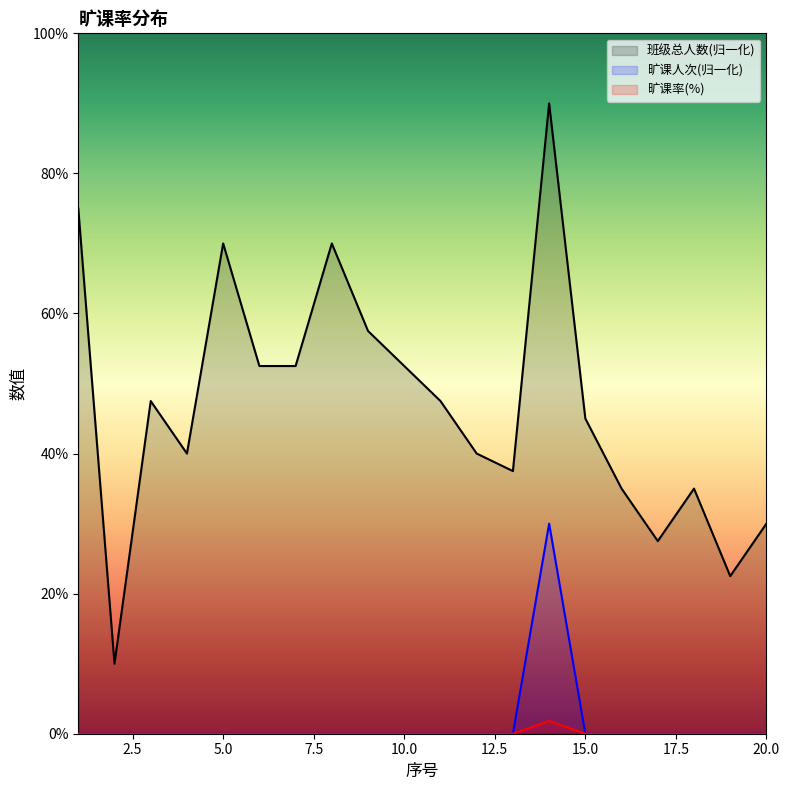

Which has a higher value, 2 or 13?

2